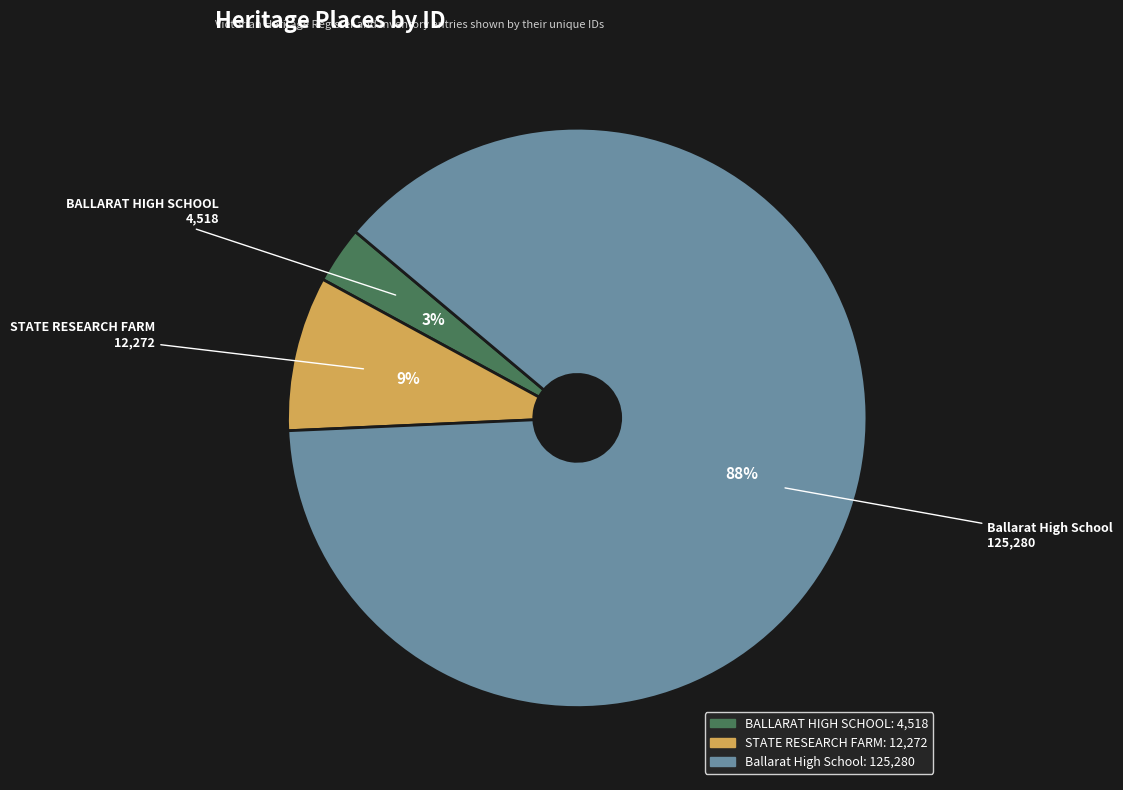

True or false: BALLARAT HIGH SCHOOL accounts for 3% of the total.

True